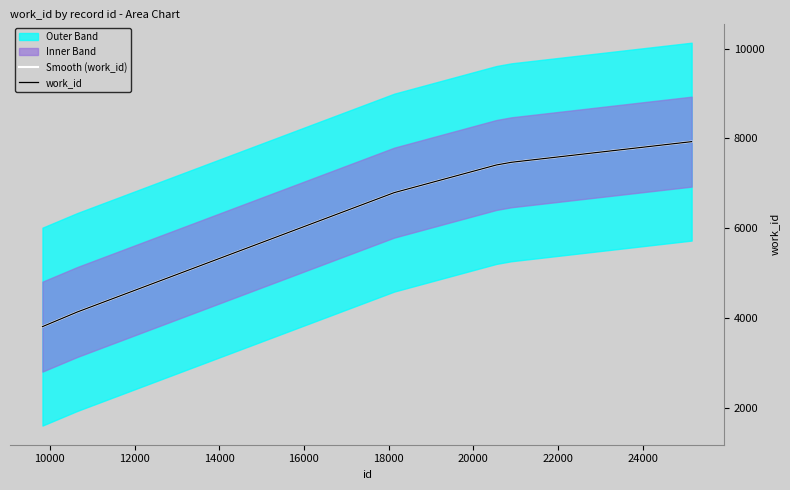

True or false: Smooth (work_id) and work_id intersect in this chart.

False